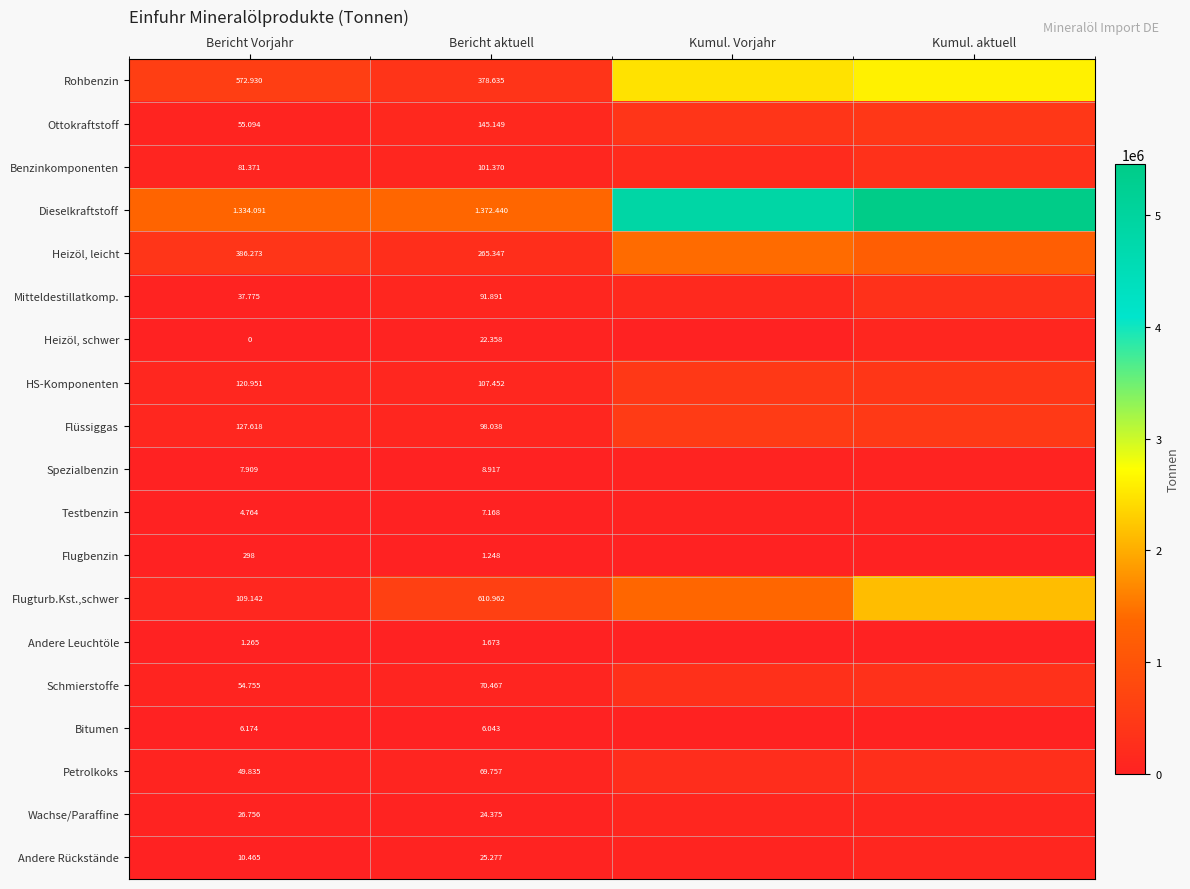

Is the value of Bitumen at Bericht aktuell greater than the value of Rohbenzin at Bericht aktuell?

No